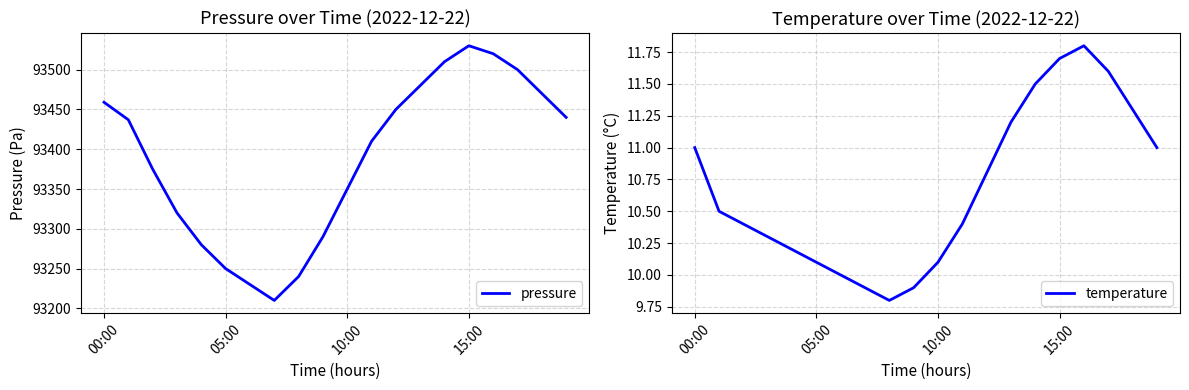

What are all the series names shown in the legend?

pressure, temperature